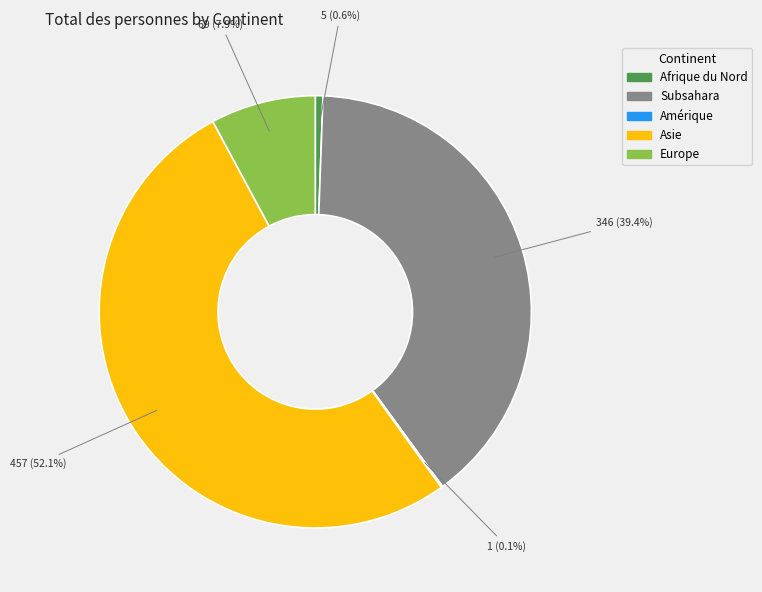

How much of the chart is everything except Subsahara?

60.6%